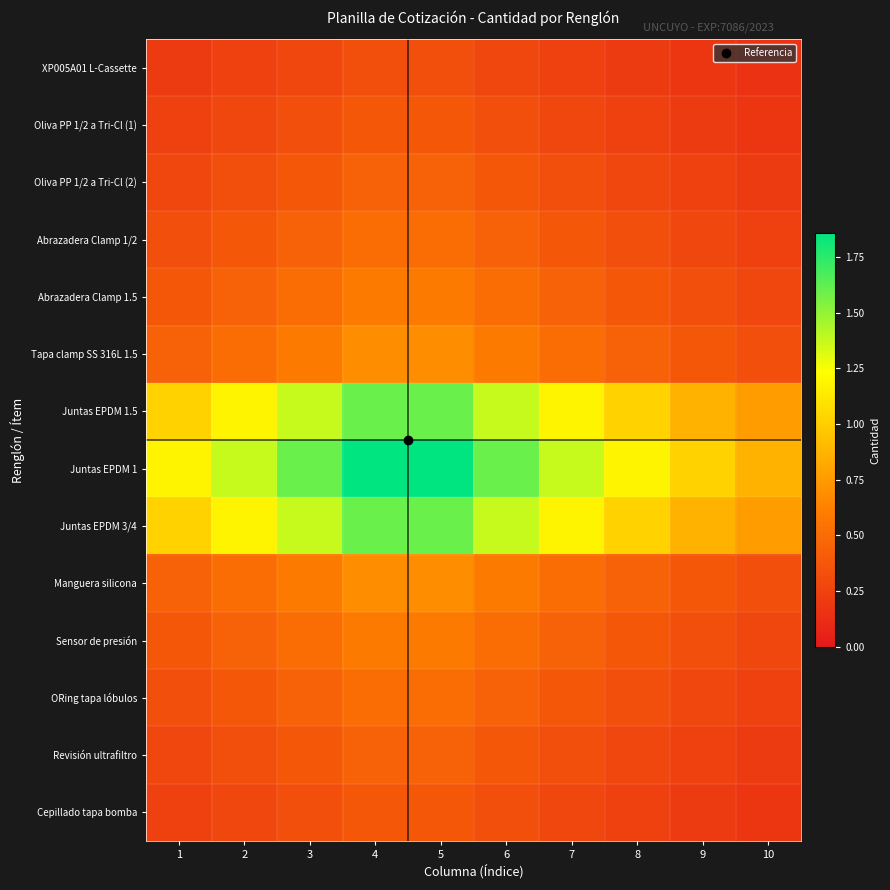

Reading left to right, transcribe all the data shown in this chart.

XP005A01 L-Cassette: 1=0.2	2=0.2	3=0.3	4=0.3	5=0.3	6=0.3	7=0.2	8=0.2	9=0.2	10=0.2
Oliva PP 1/2 a Tri-Cl (1): 1=0.2	2=0.3	3=0.3	4=0.4	5=0.4	6=0.3	7=0.3	8=0.2	9=0.2	10=0.2
Oliva PP 1/2 a Tri-Cl (2): 1=0.3	2=0.3	3=0.4	4=0.4	5=0.4	6=0.4	7=0.3	8=0.3	9=0.2	10=0.2
Abrazadera Clamp 1/2: 1=0.3	2=0.4	3=0.4	4=0.5	5=0.5	6=0.4	7=0.4	8=0.3	9=0.3	10=0.2
Abrazadera Clamp 1.5: 1=0.4	2=0.4	3=0.5	4=0.6	5=0.6	6=0.5	7=0.4	8=0.4	9=0.3	10=0.3
Tapa clamp SS 316L 1.5: 1=0.4	2=0.5	3=0.6	4=0.7	5=0.7	6=0.6	7=0.5	8=0.4	9=0.4	10=0.3
Juntas EPDM 1.5: 1=1.0	2=1.2	3=1.4	4=1.6	5=1.6	6=1.4	7=1.2	8=1.0	9=0.9	10=0.8
Juntas EPDM 1: 1=1.2	2=1.4	3=1.6	4=1.9	5=1.9	6=1.6	7=1.4	8=1.2	9=1.0	10=0.9
Juntas EPDM 3/4: 1=1.0	2=1.2	3=1.4	4=1.6	5=1.6	6=1.4	7=1.2	8=1.0	9=0.9	10=0.8
Manguera silicona: 1=0.4	2=0.5	3=0.6	4=0.7	5=0.7	6=0.6	7=0.5	8=0.4	9=0.4	10=0.3
Sensor de presión: 1=0.4	2=0.4	3=0.5	4=0.6	5=0.6	6=0.5	7=0.4	8=0.4	9=0.3	10=0.3
ORing tapa lóbulos: 1=0.3	2=0.4	3=0.4	4=0.5	5=0.5	6=0.4	7=0.4	8=0.3	9=0.3	10=0.2
Revisión ultrafiltro: 1=0.3	2=0.3	3=0.4	4=0.4	5=0.4	6=0.4	7=0.3	8=0.3	9=0.2	10=0.2
Cepillado tapa bomba: 1=0.2	2=0.3	3=0.3	4=0.4	5=0.4	6=0.3	7=0.3	8=0.2	9=0.2	10=0.2